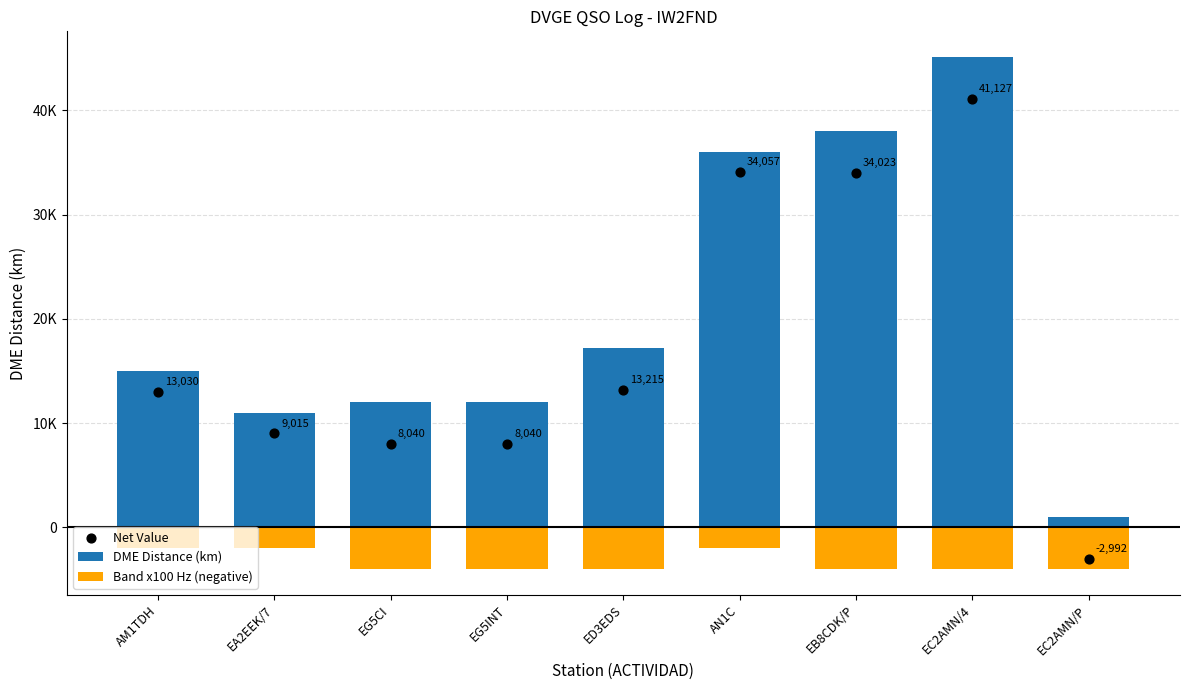

Is the value of DME Distance (km) at EC2AMN/P greater than the value of Band x100 Hz (negative) at EG5CI?

Yes